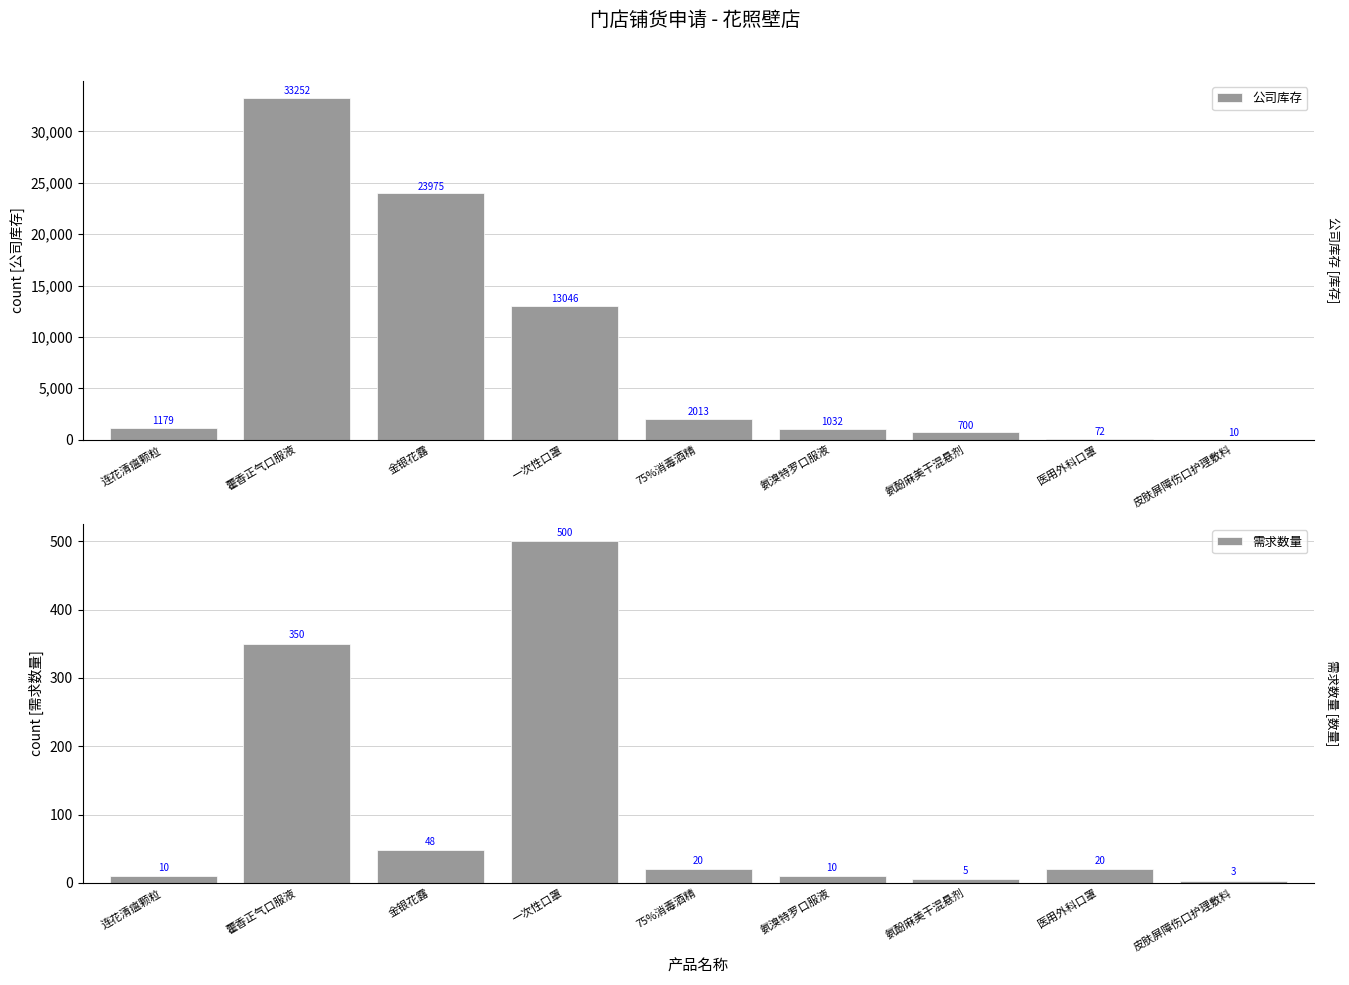

Which has a higher value, 皮肤屏障伤口护理敷料 or 一次性口罩?

一次性口罩